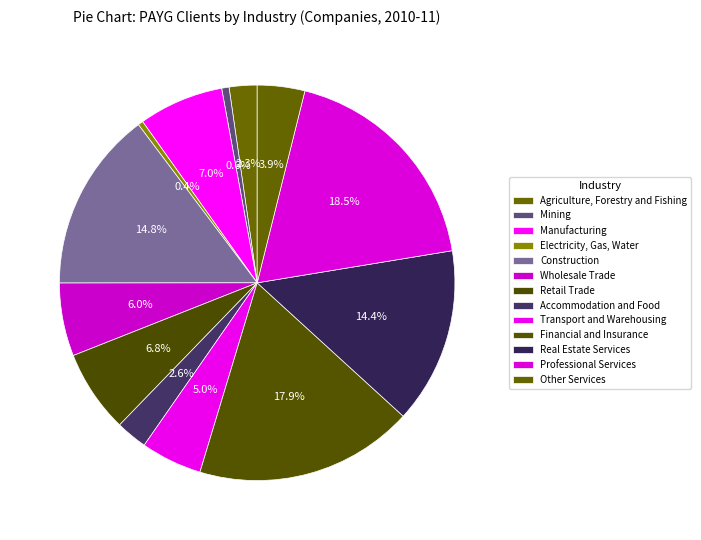

How many segments does this pie chart have?

13